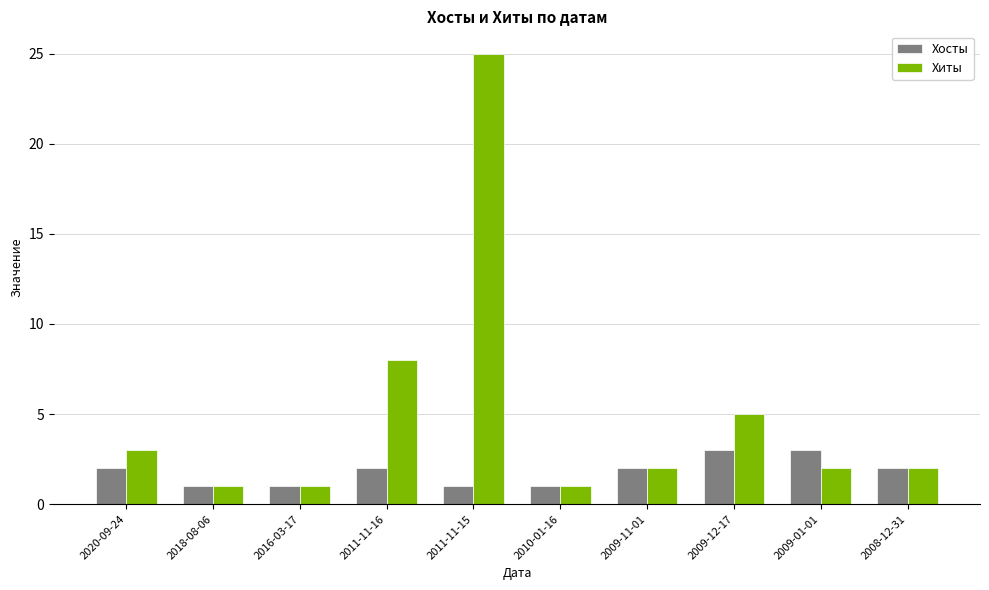

How many groups of bars are there?

10